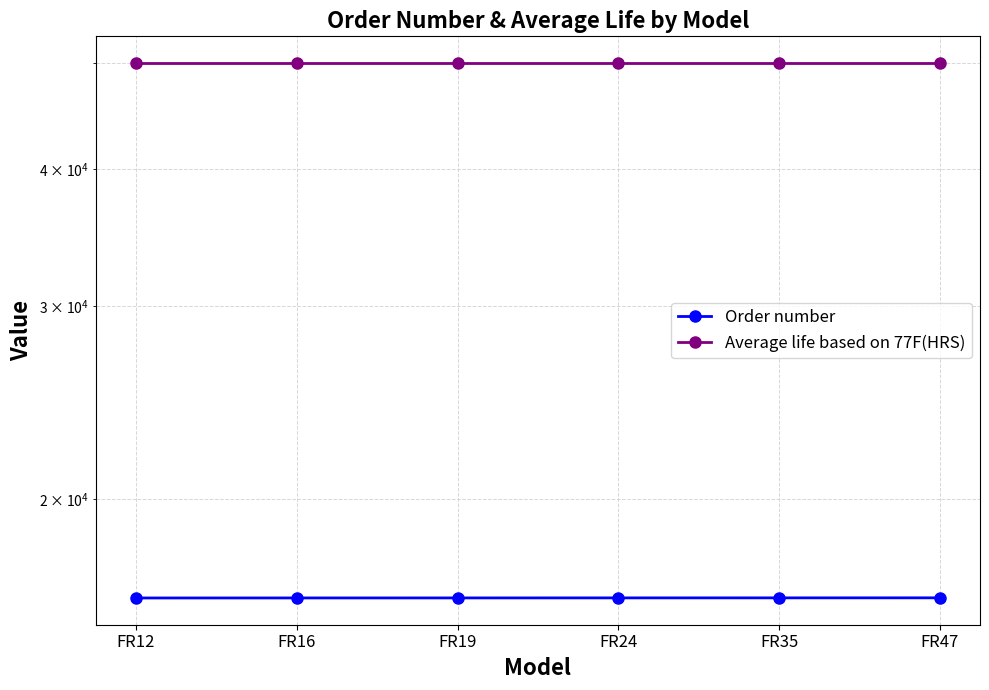

List the labels in order of Order number value, largest first.

FR47, FR35, FR24, FR19, FR16, FR12